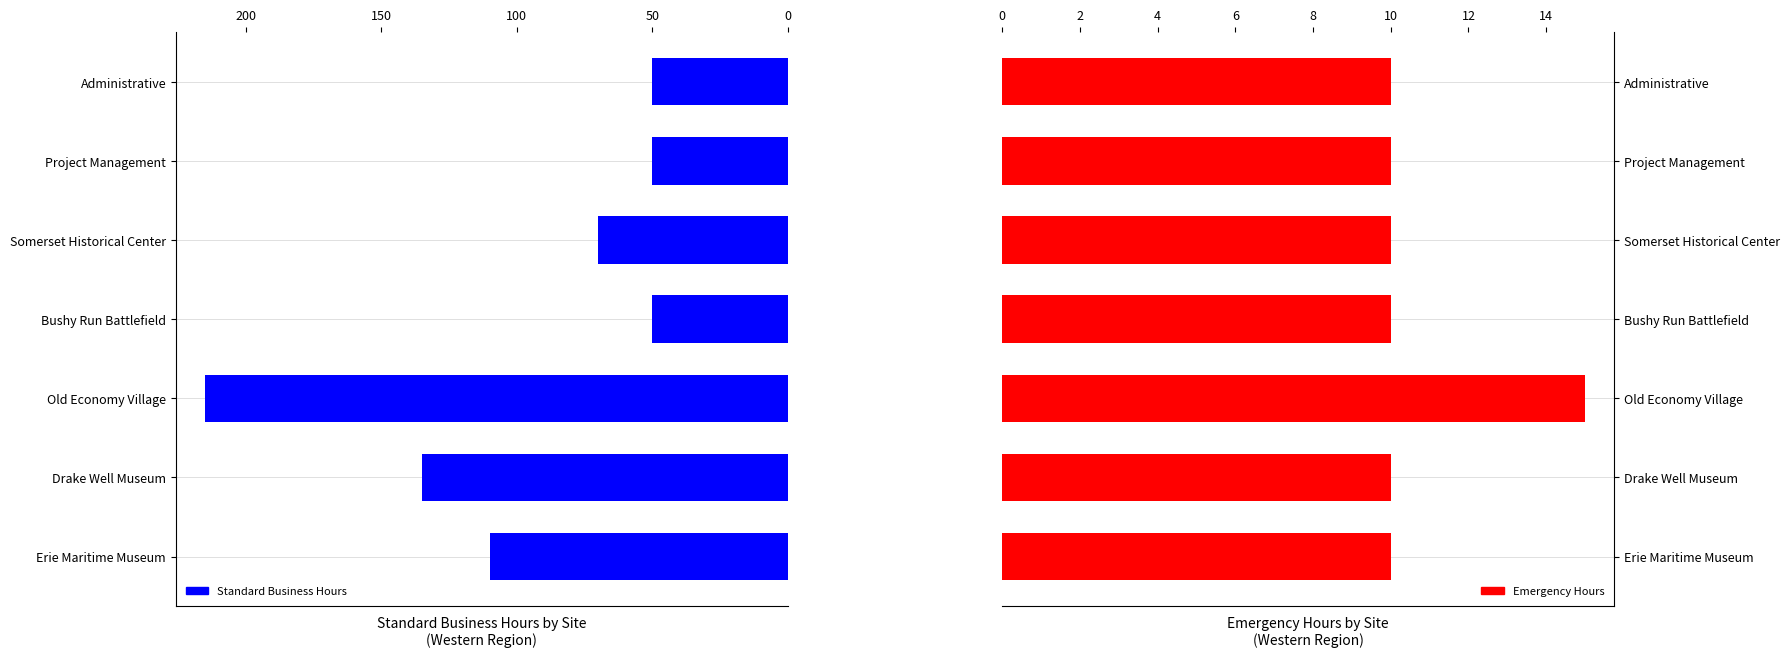

What value does the Standard Business Hours series have at Somerset Historical Center, to the nearest 50?

50